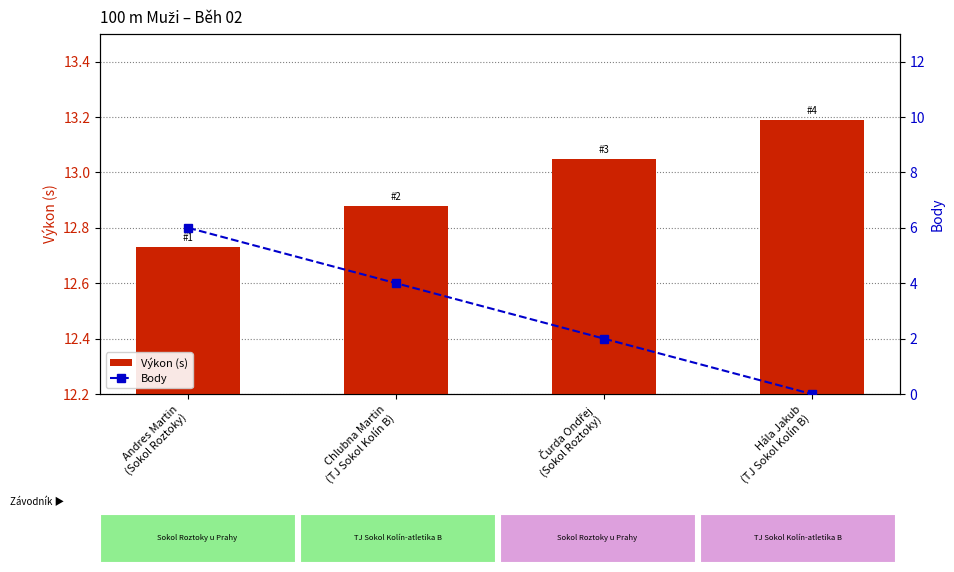

Read the Výkon (s) value at Chlubna Martin
(TJ Sokol Kolín B).

12.9